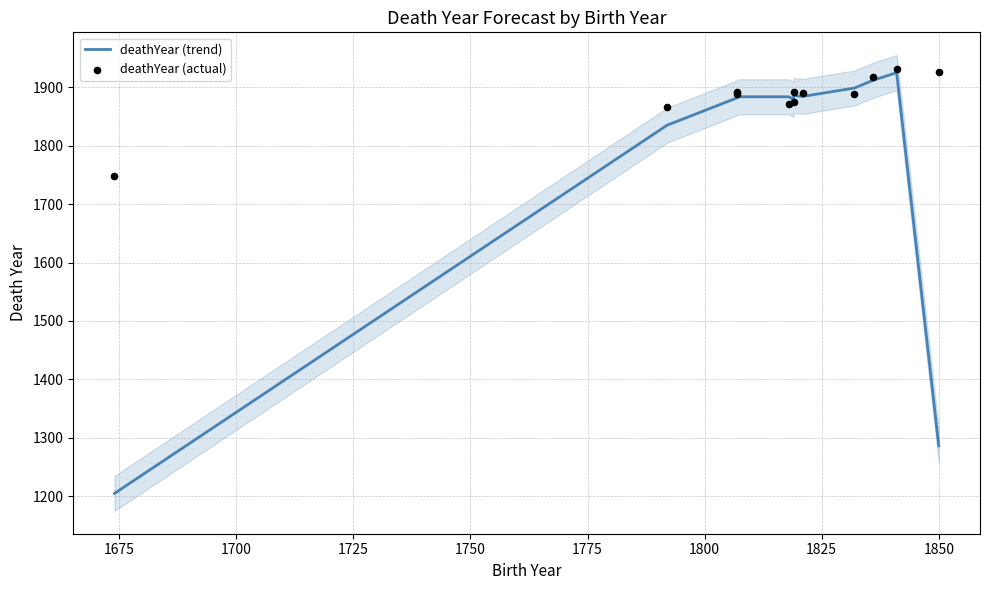

Which series contains the highest Y value?

deathYear (actual)